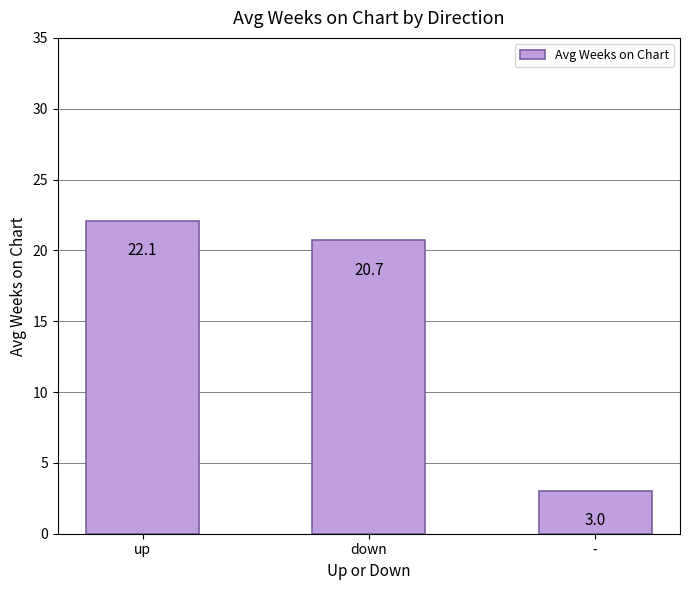

Reading right to left, list all the values displayed in this chart.

3.0	20.7	22.1